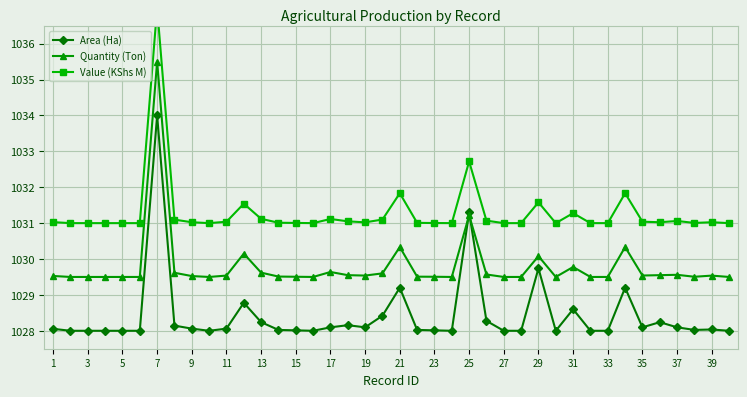

Reading right to left, transcribe all the data shown in this chart.

Area (Ha): 1028.0	1028.0	1028.0	1028.1	1028.2	1028.1	1029.2	1028.0	1028.0	1028.6	1028.0	1029.7	1028.0	1028.0	1028.3	1031.3	1028.0	1028.0	1028.0	1029.2	1028.4	1028.1	1028.2	1028.1	1028.0	1028.0	1028.0	1028.2	1028.8	1028.1	1028.0	1028.1	1028.1	1034.0	1028.0	1028.0	1028.0	1028.0	1028.0	1028.1
Quantity (Ton): 1029.5	1029.5	1029.5	1029.6	1029.5	1029.5	1030.3	1029.5	1029.5	1029.8	1029.5	1030.1	1029.5	1029.5	1029.6	1031.2	1029.5	1029.5	1029.5	1030.3	1029.6	1029.5	1029.5	1029.6	1029.5	1029.5	1029.5	1029.6	1030.2	1029.5	1029.5	1029.5	1029.6	1035.5	1029.5	1029.5	1029.5	1029.5	1029.5	1029.5
Value (KShs M): 1031.0	1031.0	1031.0	1031.1	1031.0	1031.0	1031.8	1031.0	1031.0	1031.3	1031.0	1031.6	1031.0	1031.0	1031.1	1032.7	1031.0	1031.0	1031.0	1031.8	1031.1	1031.0	1031.0	1031.1	1031.0	1031.0	1031.0	1031.1	1031.5	1031.0	1031.0	1031.0	1031.1	1037.0	1031.0	1031.0	1031.0	1031.0	1031.0	1031.0